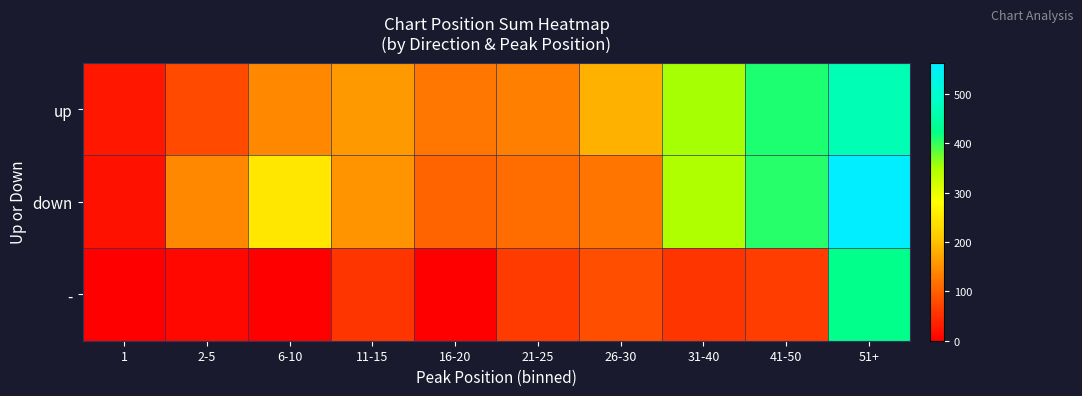

At which category is the sum across all series the highest?

51+